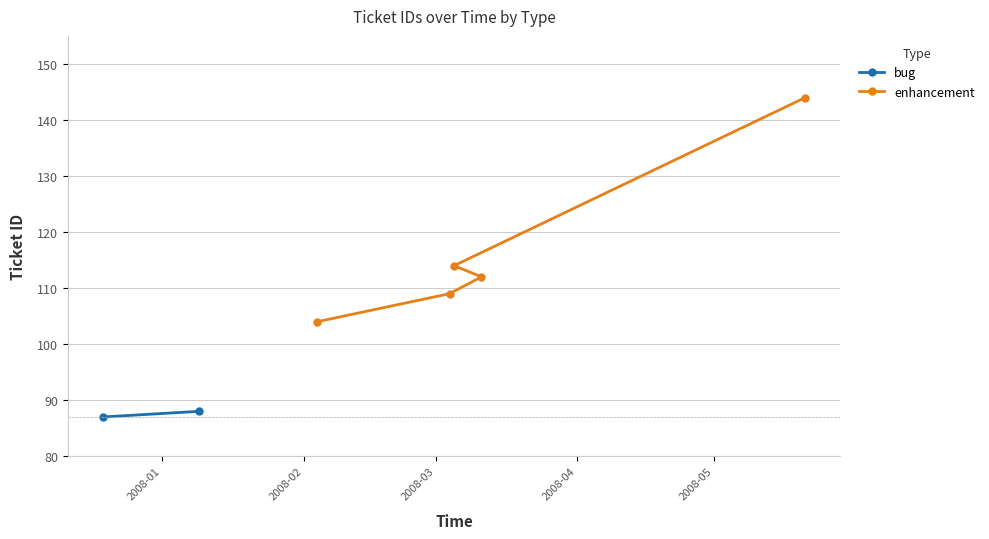

What is the maximum value for enhancement?

144